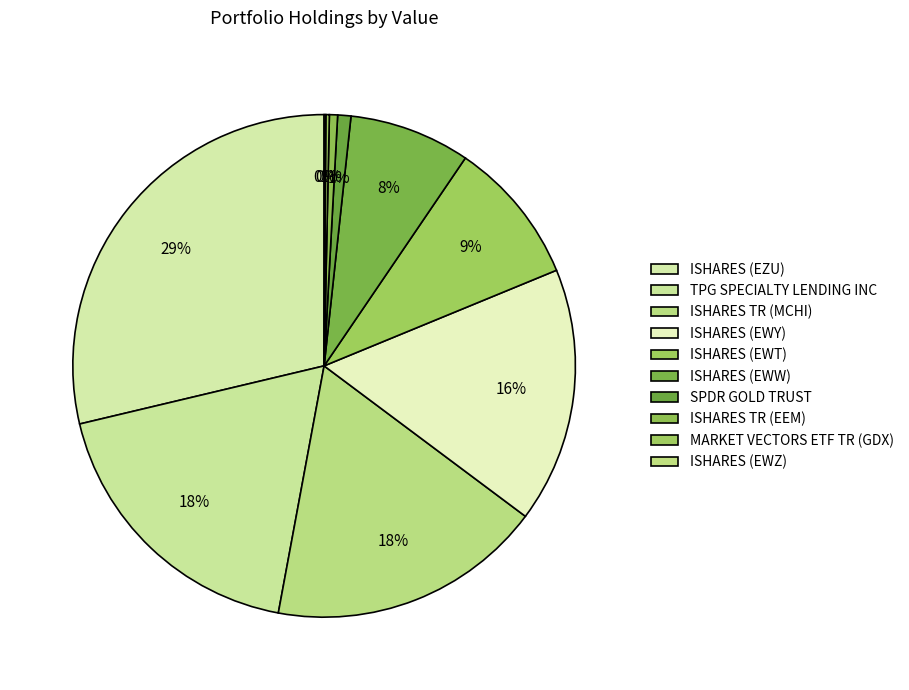

To the nearest percent, what percentage of the pie is ISHARES TR (EEM)?

1%